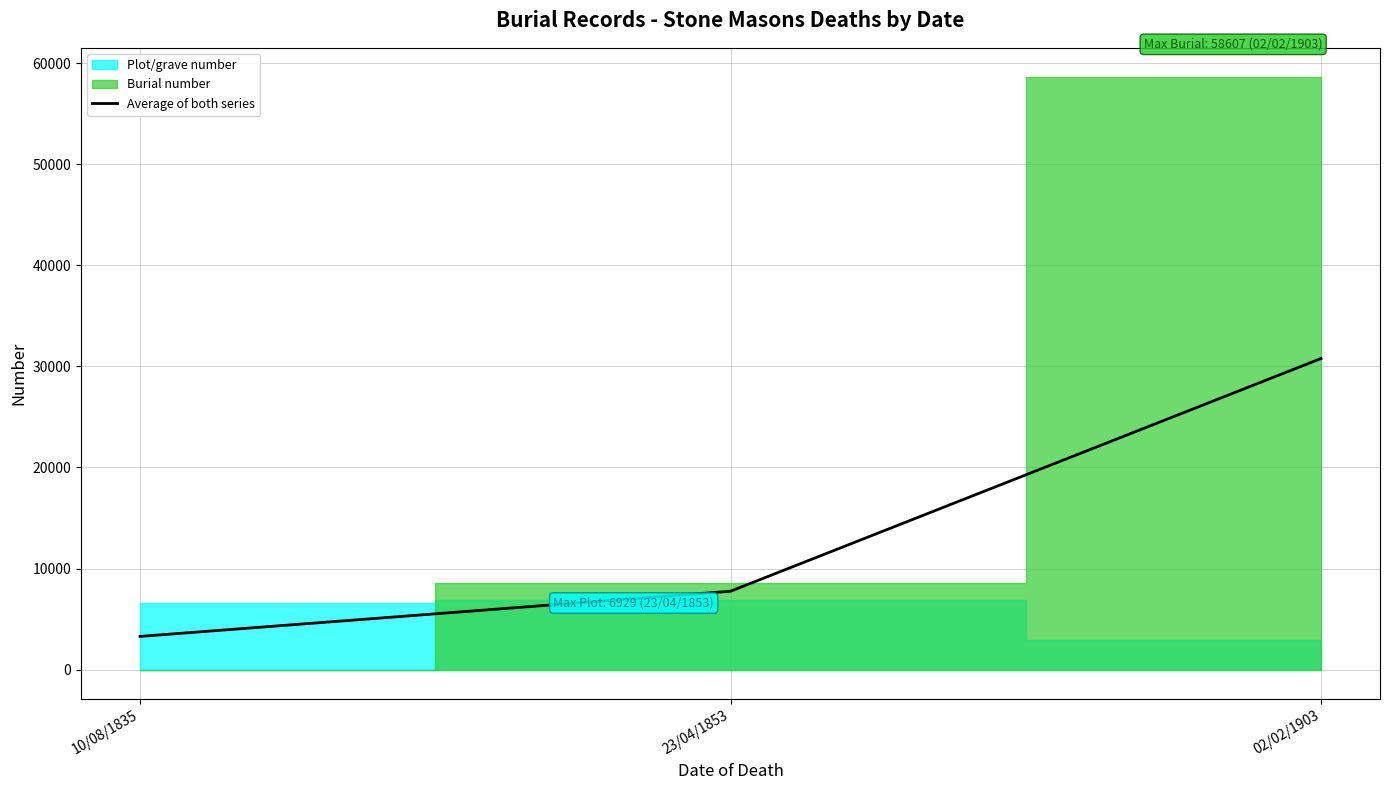

What is the approximate value at 23/04/1853?

7751.5